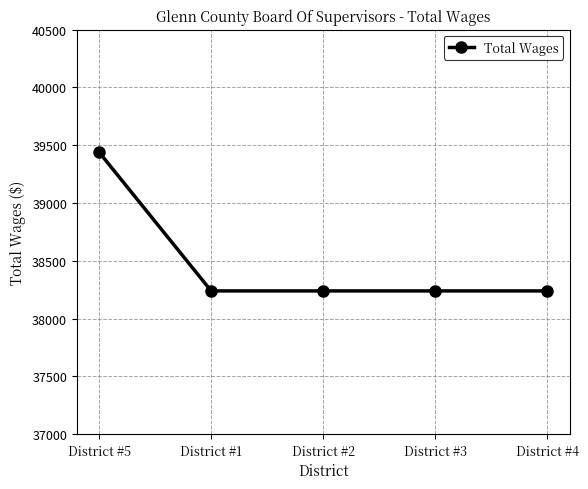

What is the difference between the maximum and minimum values?

1200